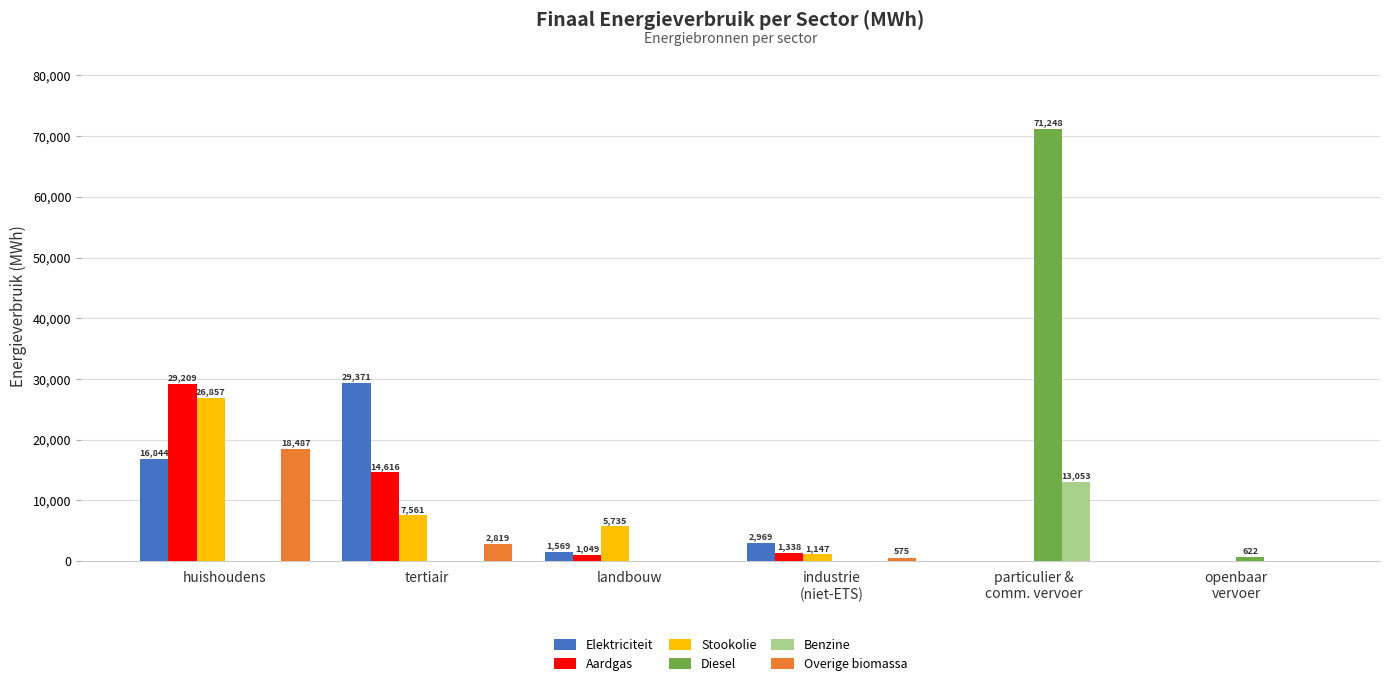

Is it true that Stookolie equals 10625.1 at tertiair?

False